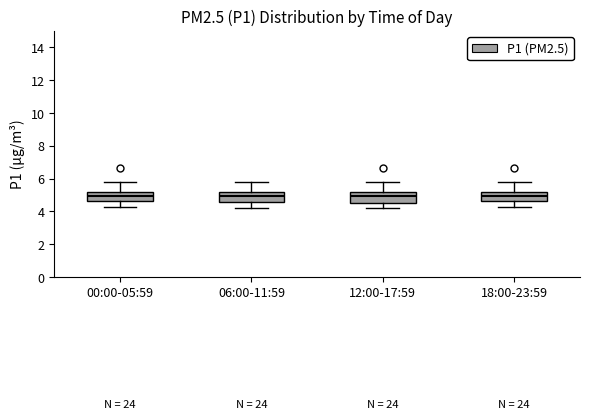

Where does the median line of the box for 18:00-23:59 sit on the y-axis? The values are not printed on the chart, so give them approximately, as read against the axis.

5.0